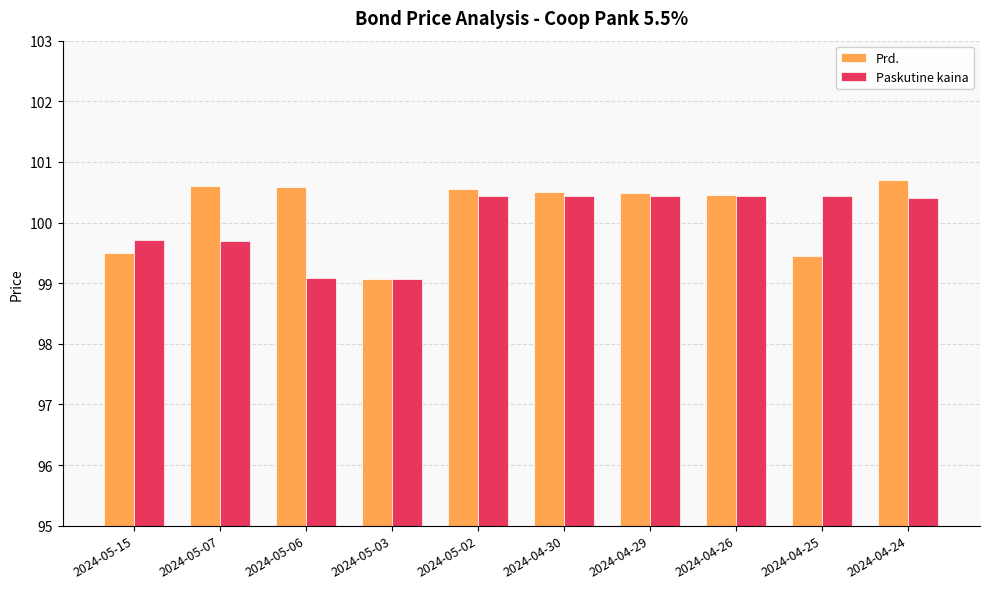

Is it true that Paskutine kaina equals 100.4 at 2024-04-30?

True